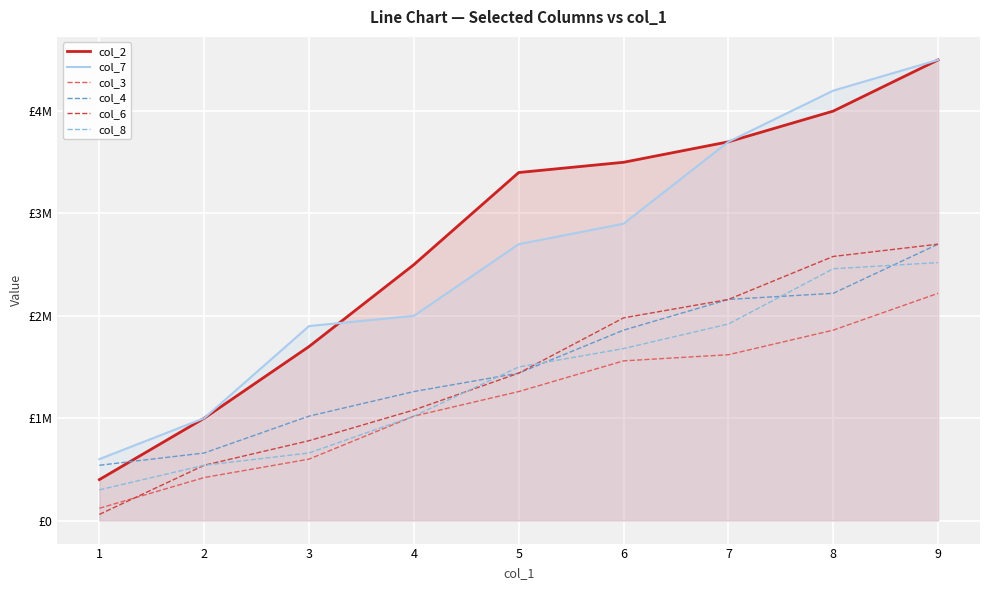

True or false: col_4 has more than 1 interior local peaks.

False